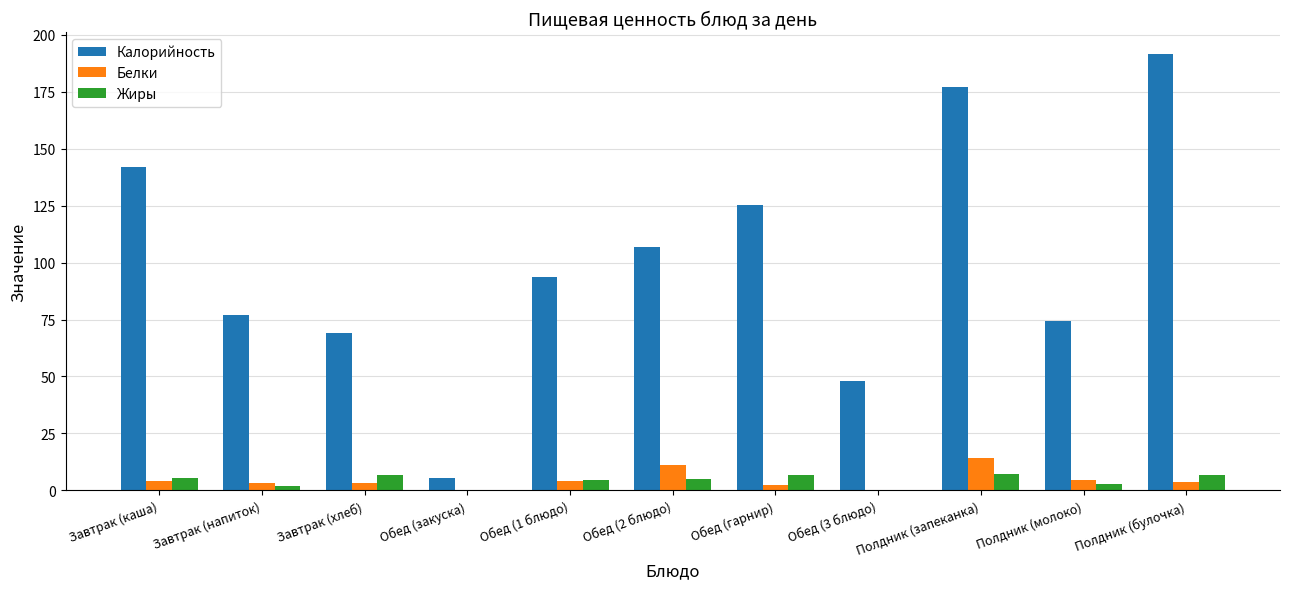

Is it true that Калорийность equals 69.0 at Завтрак (хлеб)?

True